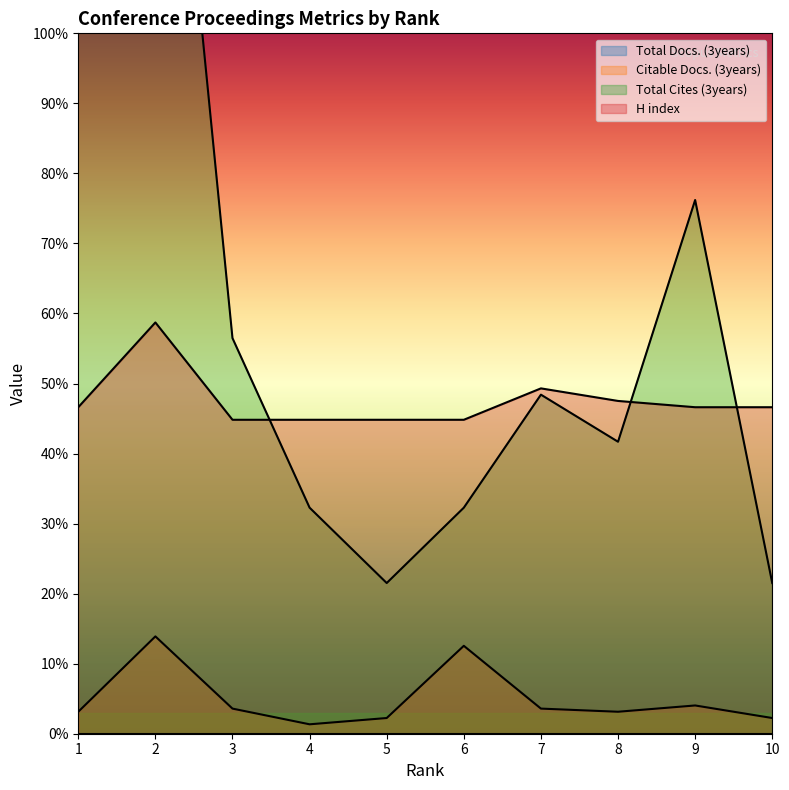

At how many categories does at least one series exceed 243?

1